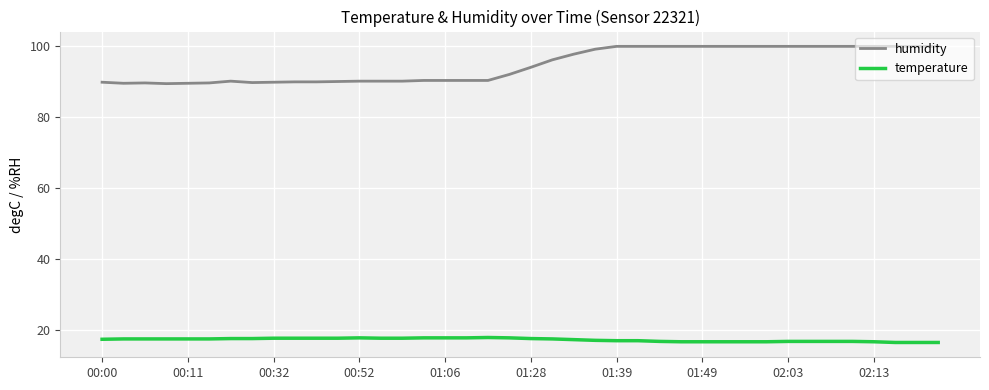

True or false: temperature and humidity intersect in this chart.

False